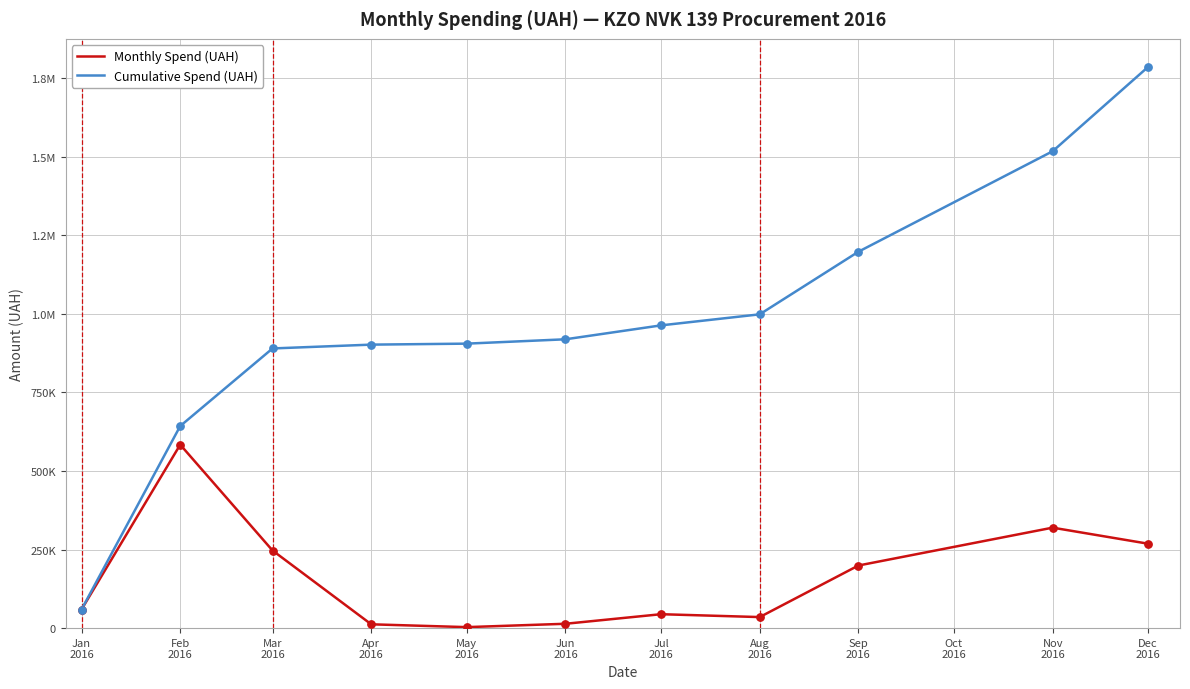

Does the chart have visible grid lines?

Yes